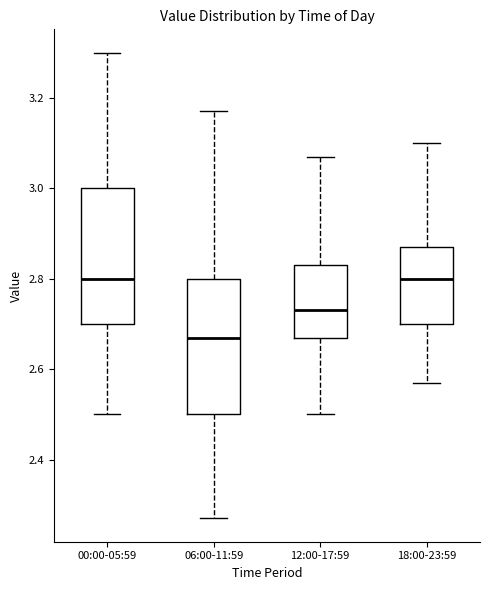

Reading left to right, read every box against the y-axis: the position of its median line, the range the box covers, and the ends of its whiskers. The values are not printed on the chart, so give them approximately, as read against the axis.

00:00-05:59: median 2.80, box 2.70 to 3.00, whiskers 2.50 to 3.30
06:00-11:59: median 2.68, box 2.50 to 2.80, whiskers 2.28 to 3.18
12:00-17:59: median 2.74, box 2.68 to 2.84, whiskers 2.50 to 3.08
18:00-23:59: median 2.80, box 2.70 to 2.88, whiskers 2.58 to 3.10